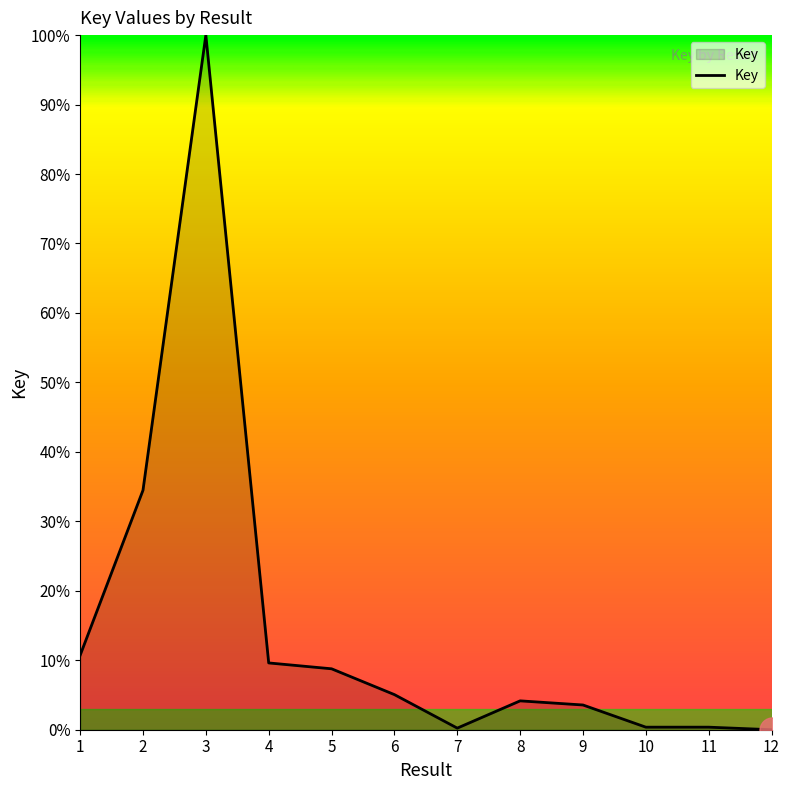

How many values are below 5?

6